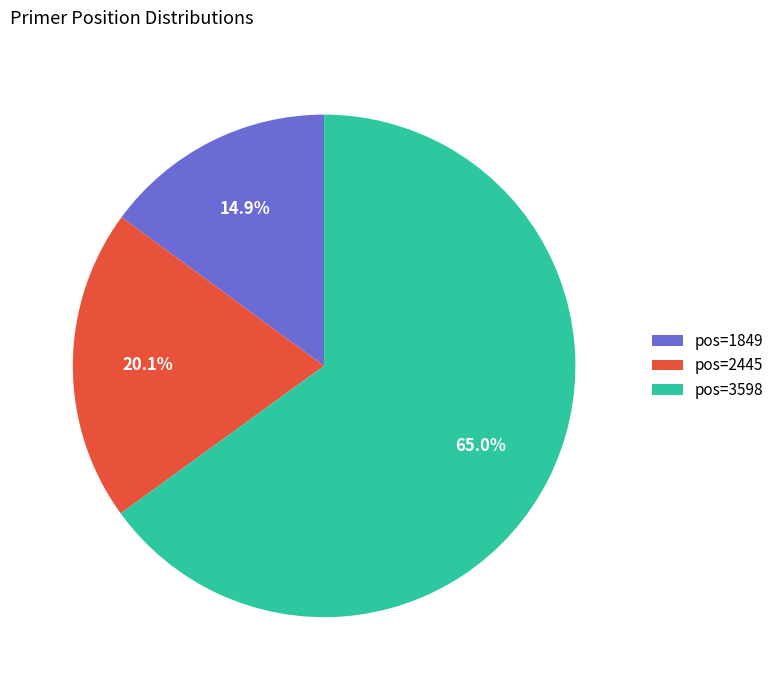

How many segments does this pie chart have?

3